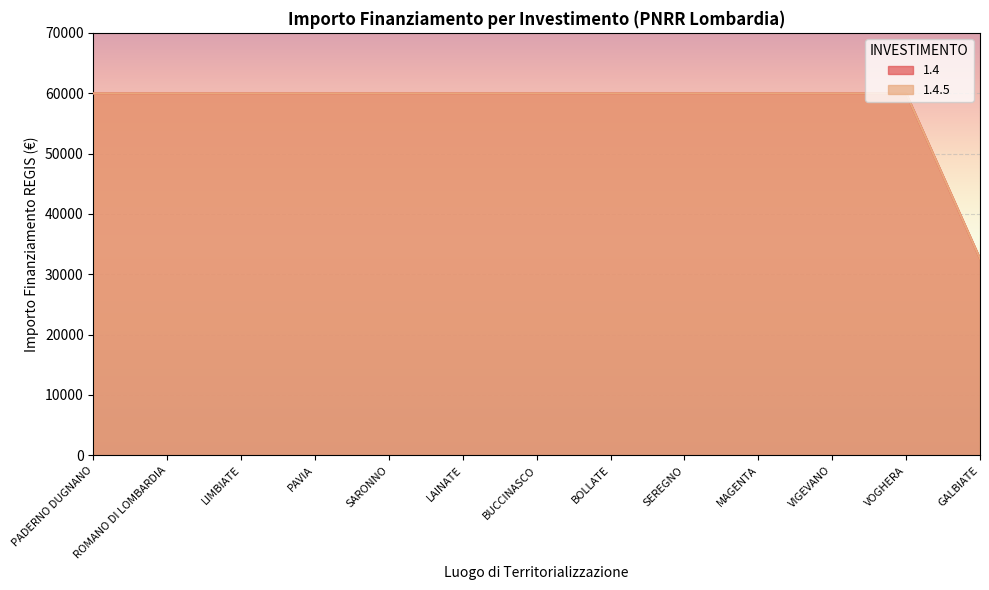

Is it true that 1.4.5 equals 59966 at SARONNO?

True